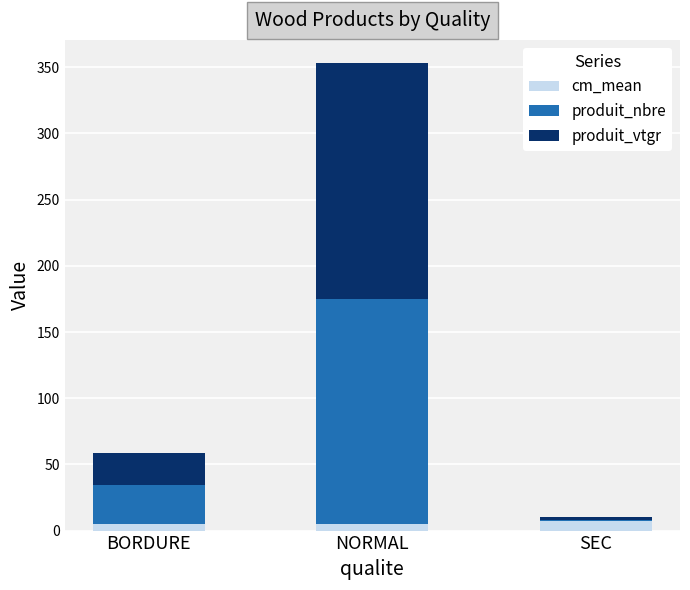

At which category is the sum across all series the highest?

NORMAL